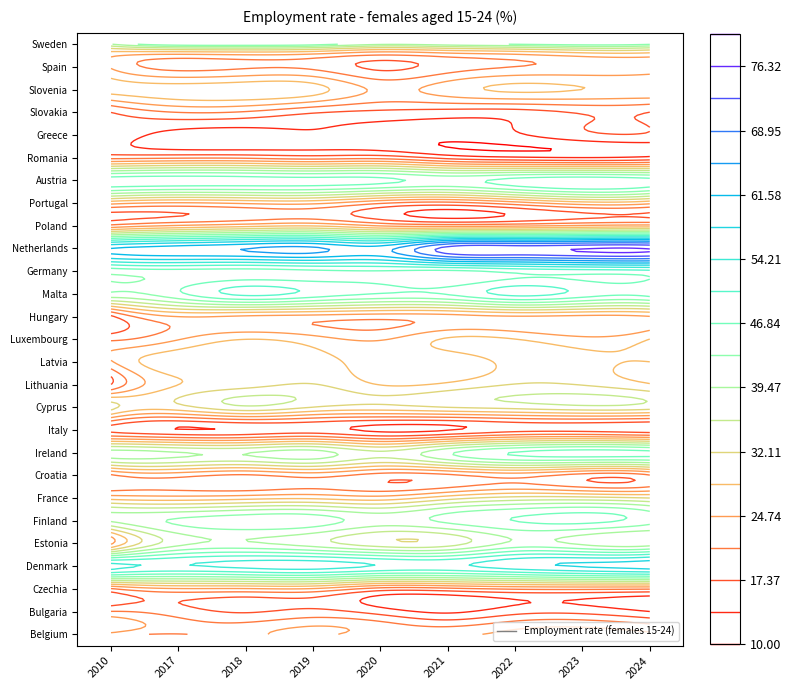

How many distinct data groups are displayed?

27